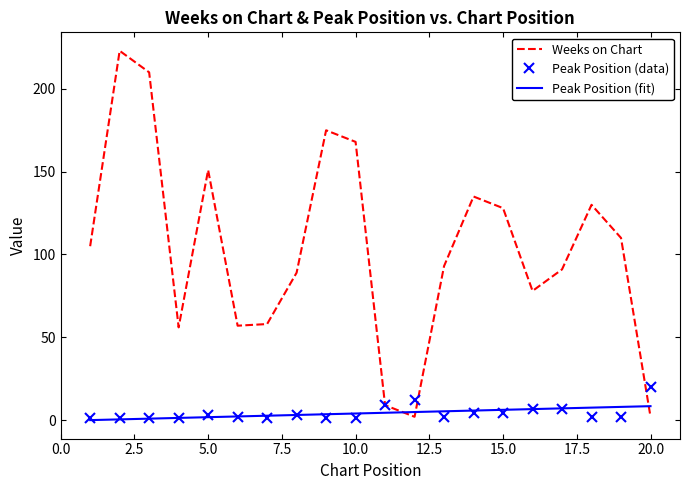

How many values in the Weeks on Chart series are below 105?

10